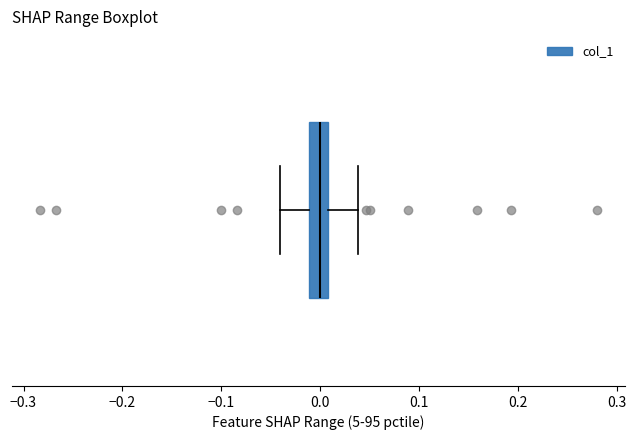

Read this box plot against the x-axis: the position of the median line, the range covered by the box, and the ends of both whiskers. The values are not printed on the chart, so give them approximately, as read against the axis.

median 0.00, box -0.01 to 0.01, whiskers -0.04 to 0.04